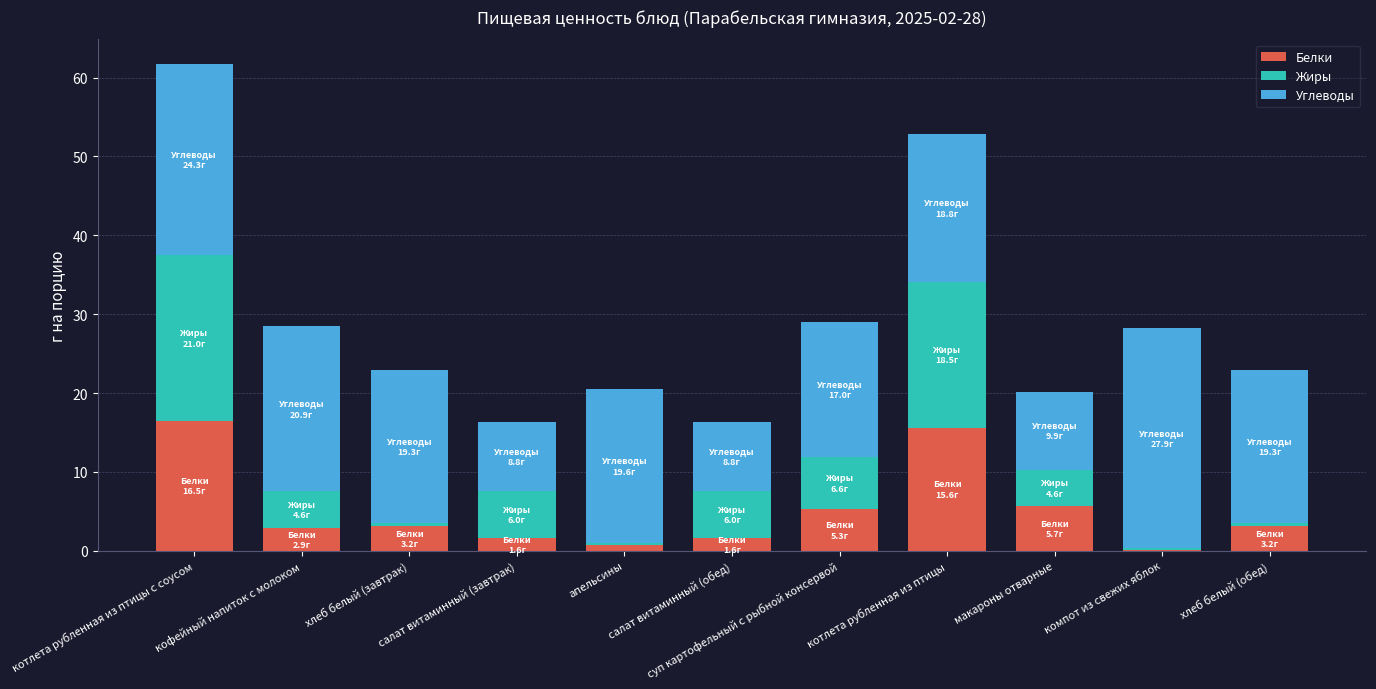

What are all the series names shown in the legend?

Белки, Жиры, Углеводы